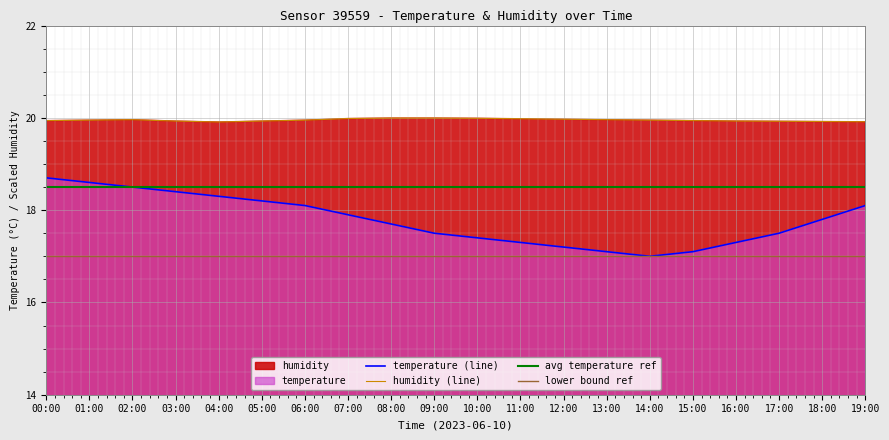

True or false: temperature and humidity intersect in this chart.

False